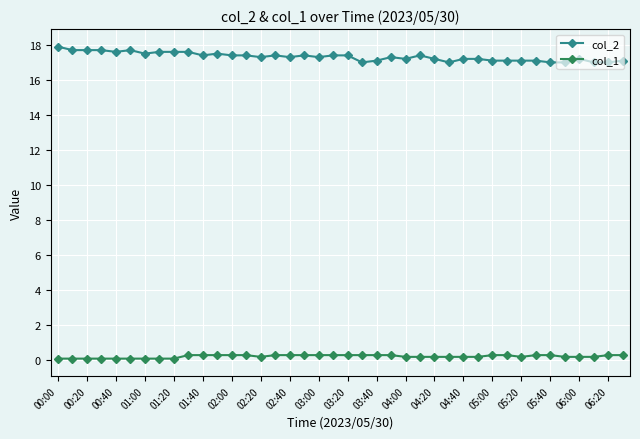

What is the difference between the maximum and second lowest values in the col_2 series?

0.9